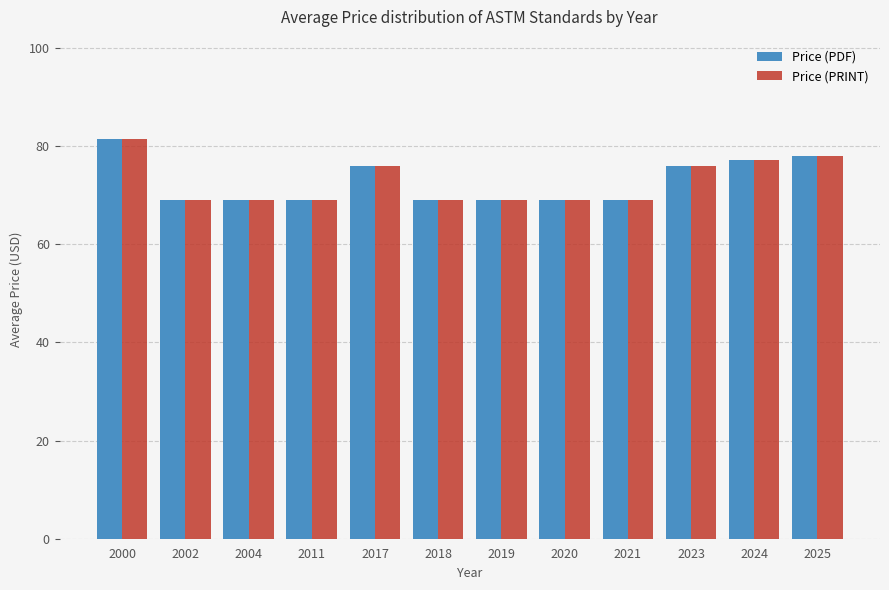

At how many categories does at least one series exceed 79?

1